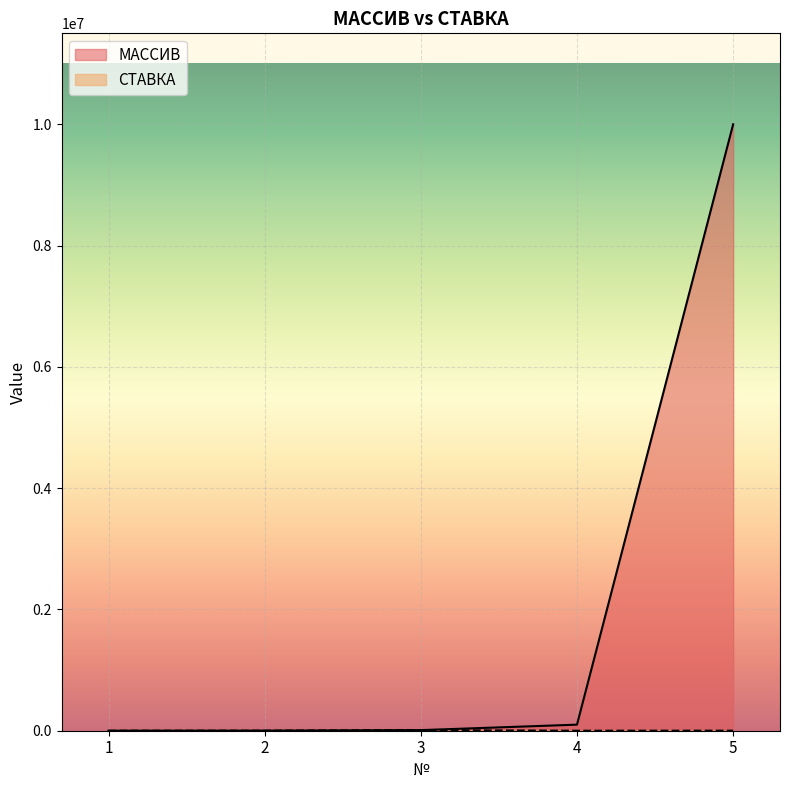

Which series has the widest spread of values?

МАССИВ